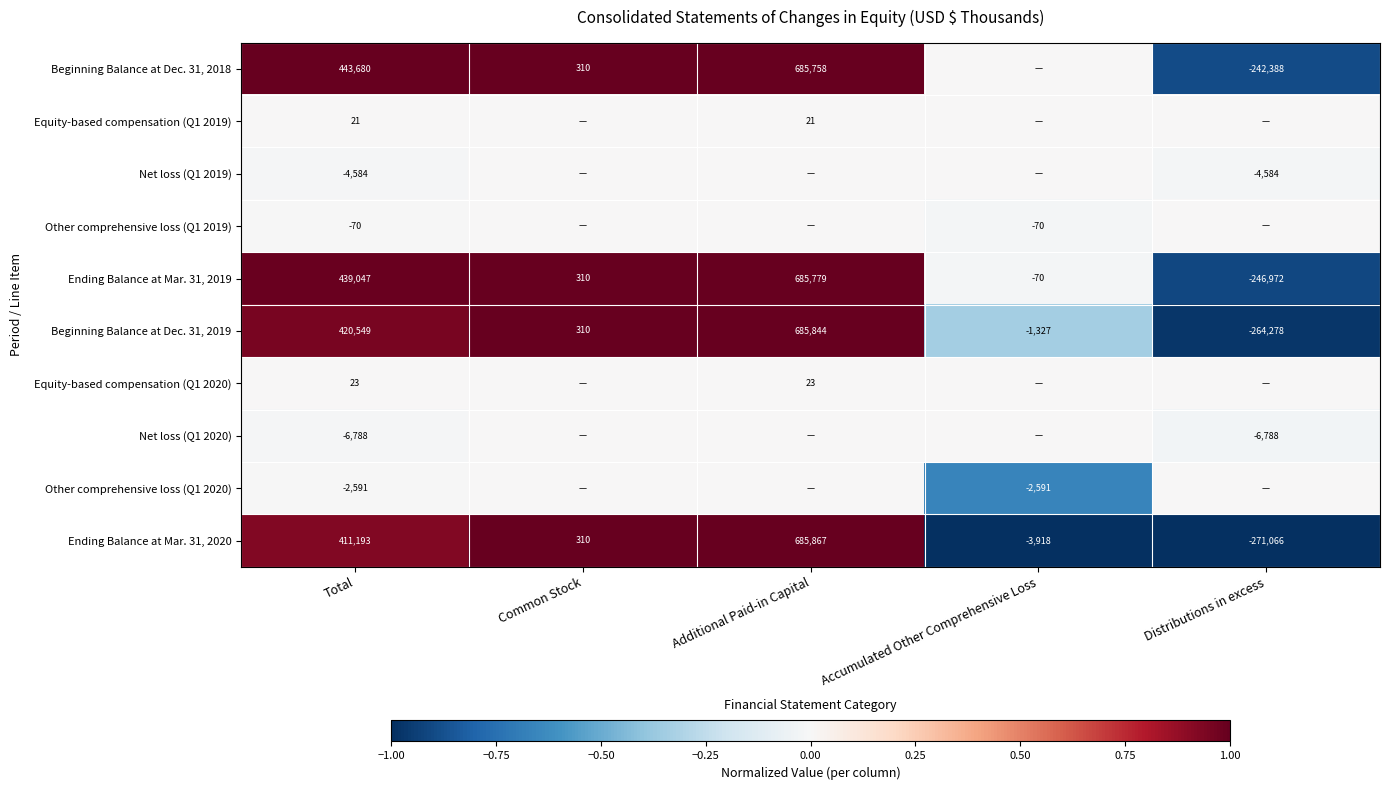

Is it true that Other comprehensive loss (Q1 2019) equals -70 at Accumulated Other Comprehensive Loss?

True